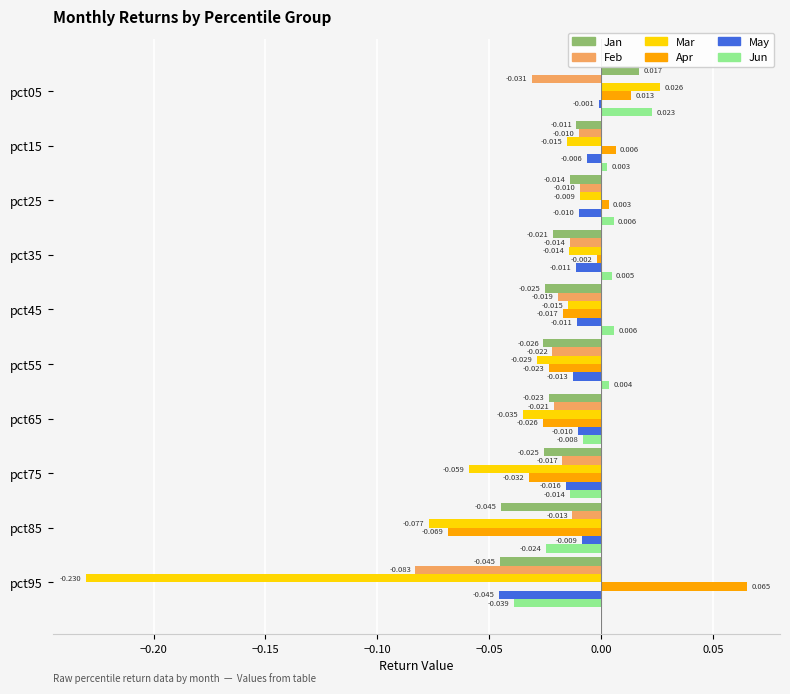

Which series has the widest spread of values?

Mar